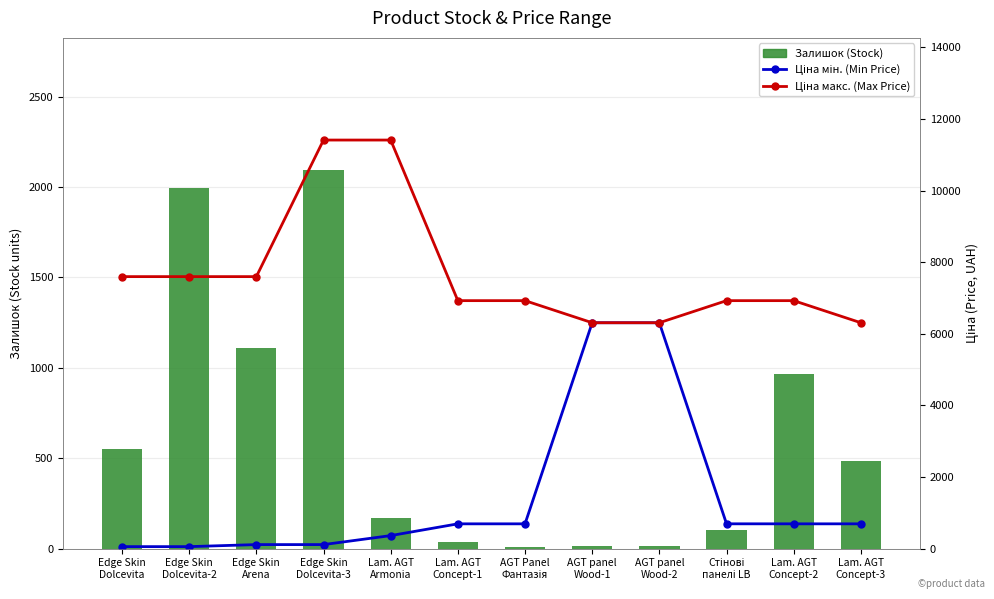

What is the value of the Залишок (Stock) bar at the 12th from the left?

487.0